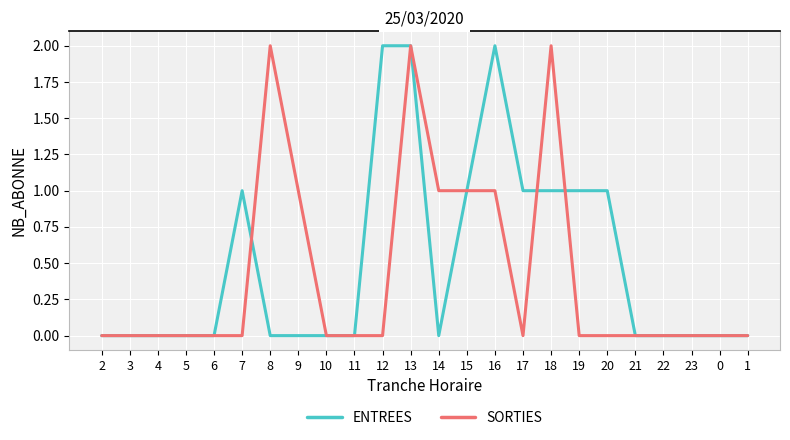

At which category is the sum across all series the highest?

13